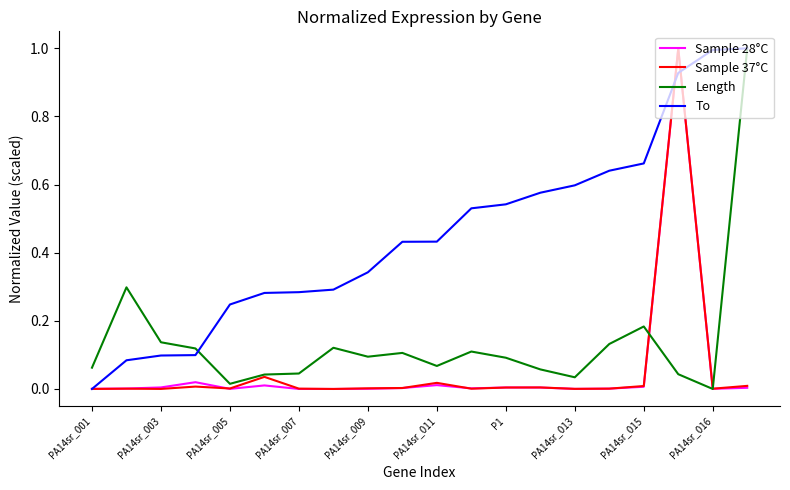

At which category is the sum across all series the highest?

17